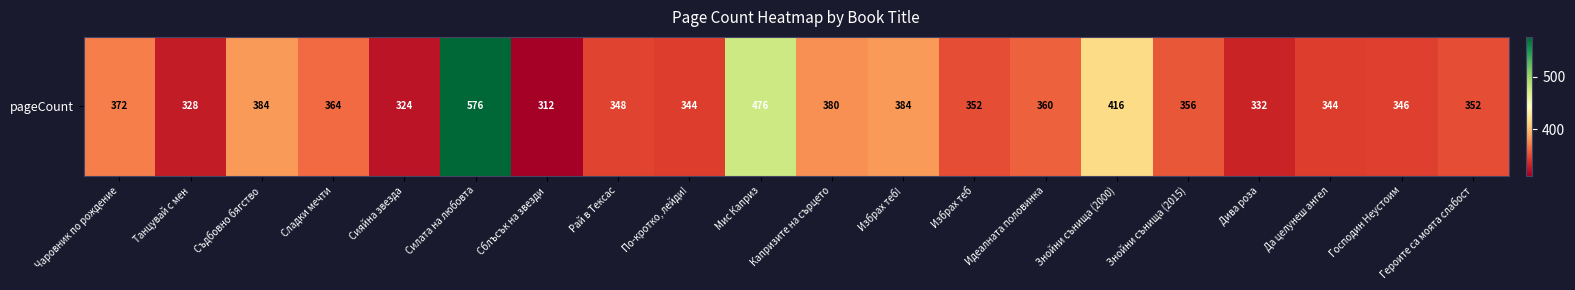

What is the sum of all values?

7450